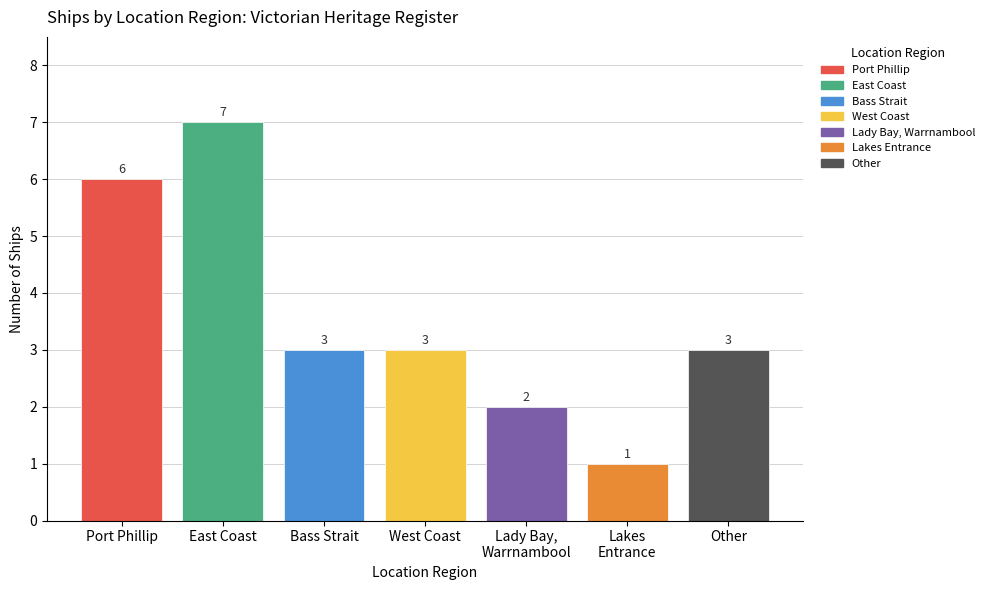

What is the sum of all values?

25